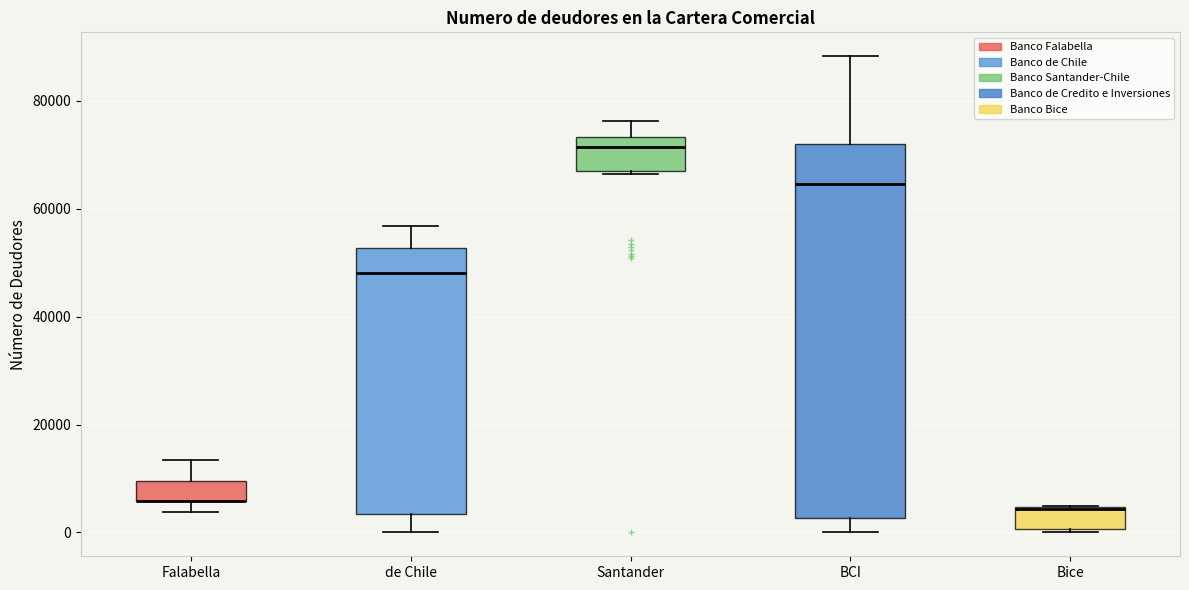

Which box is the tallest, from its lower edge to its upper edge?

BCI